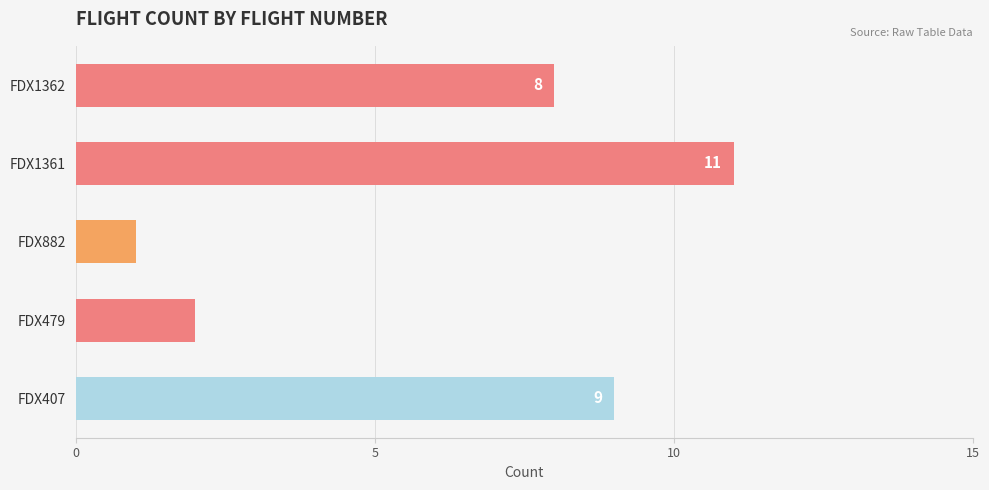

Reading top to bottom, list all the values displayed in this chart.

8	11	1	2	9